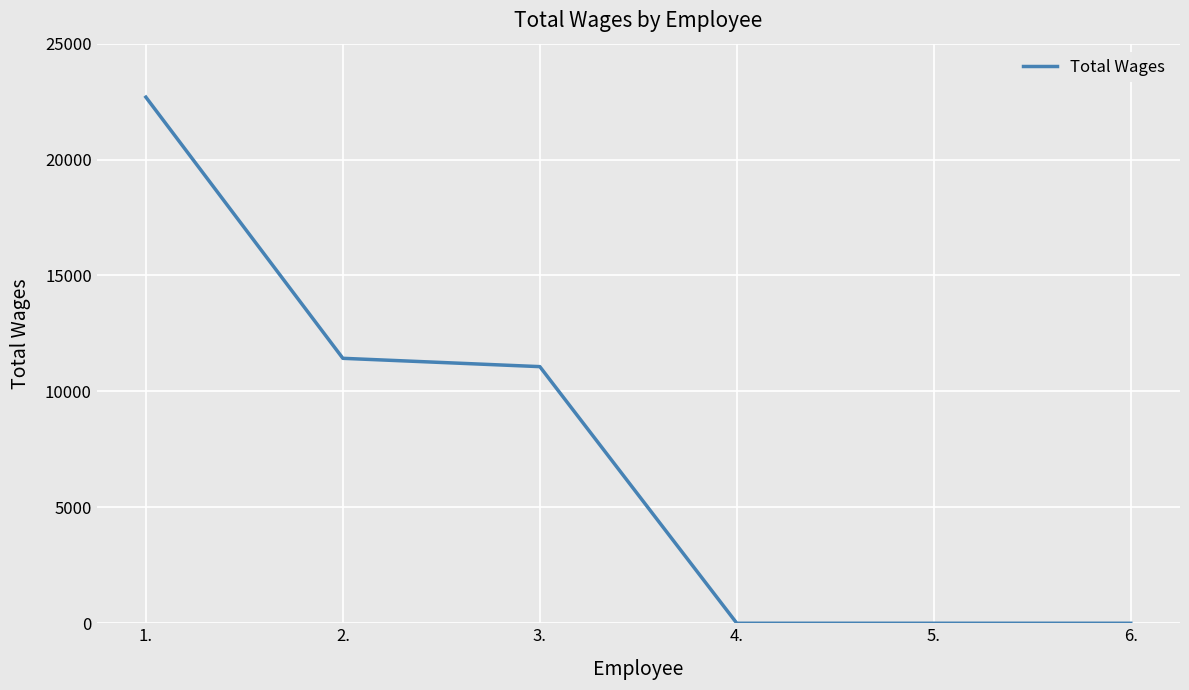

What is the difference between the values at 2. and 4.?

11428